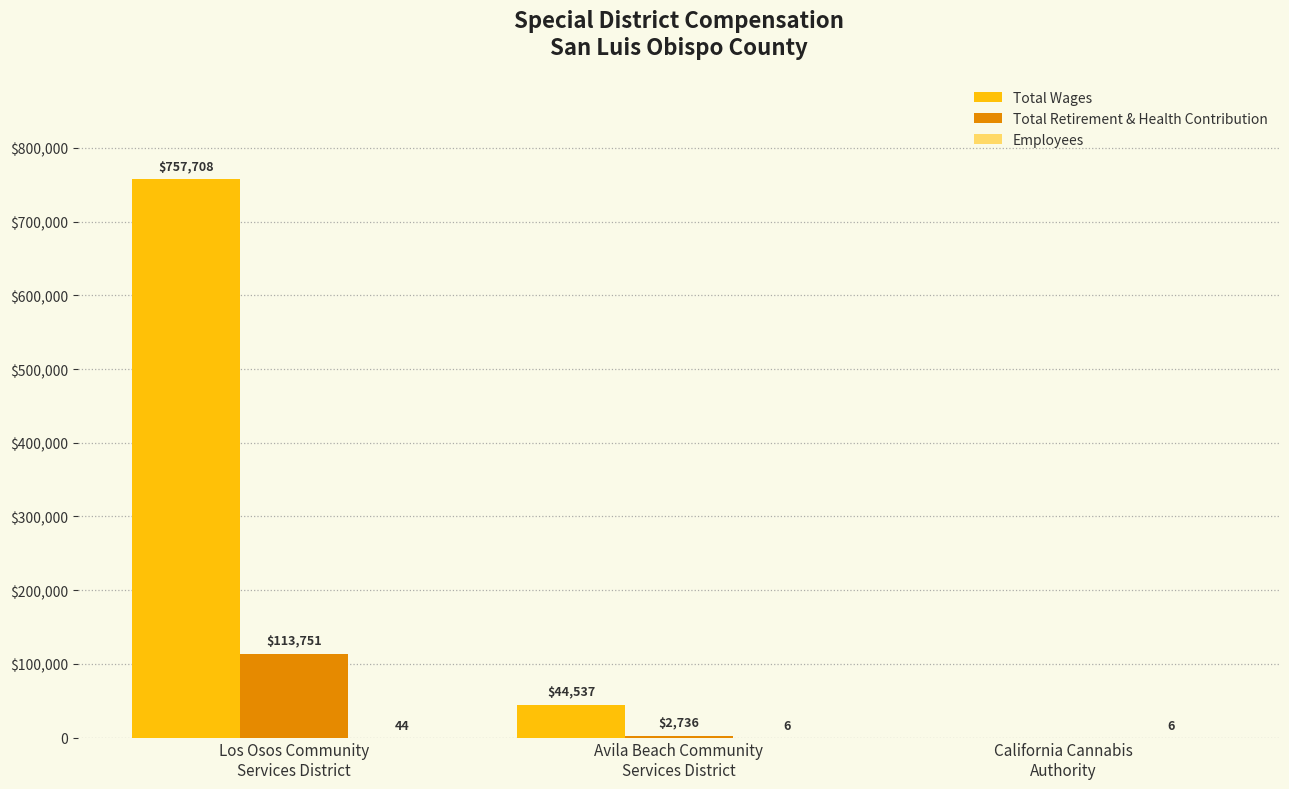

Reading right to left, list all the values displayed in this chart.

Total Wages: 0	44537	757708
Total Retirement & Health Contribution: 0	2736	113751
Employees: 6	6	44